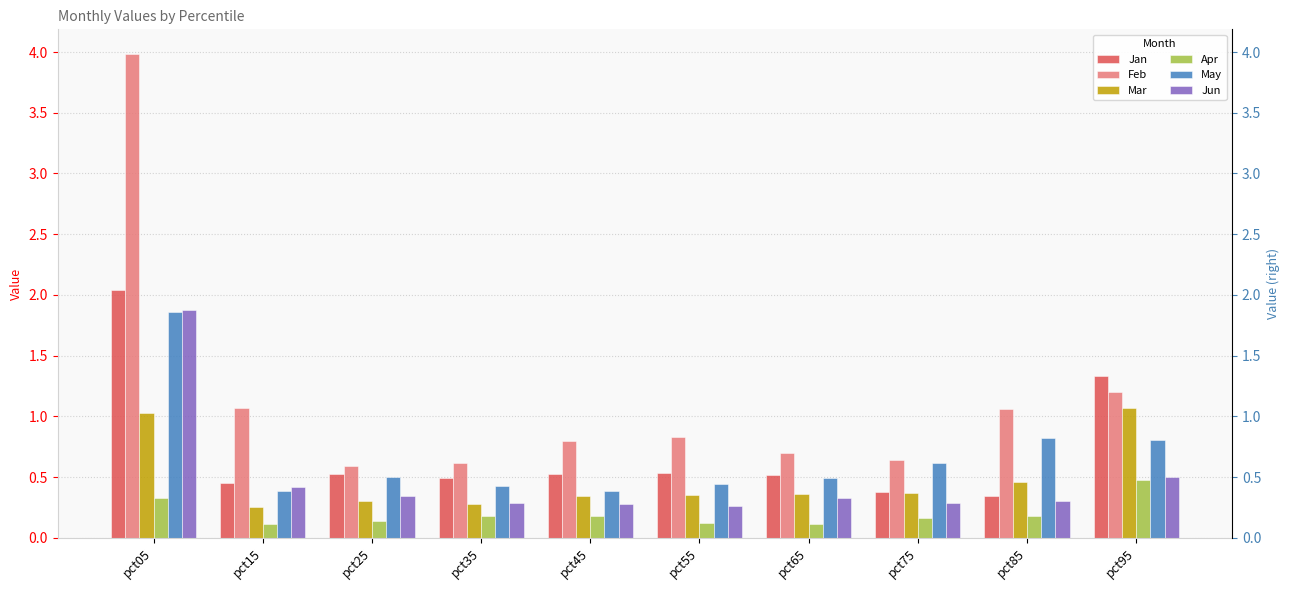

Which has a higher value, pct45 or pct65?

pct45